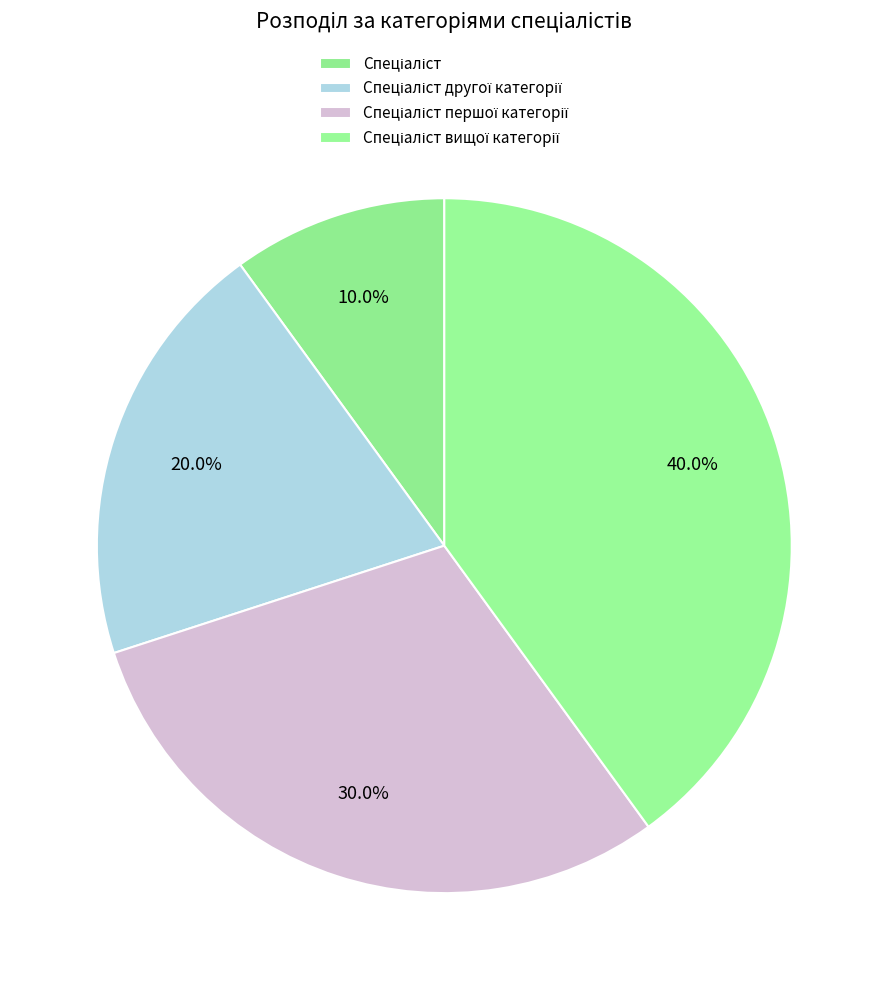

How many segments does this pie chart have?

4